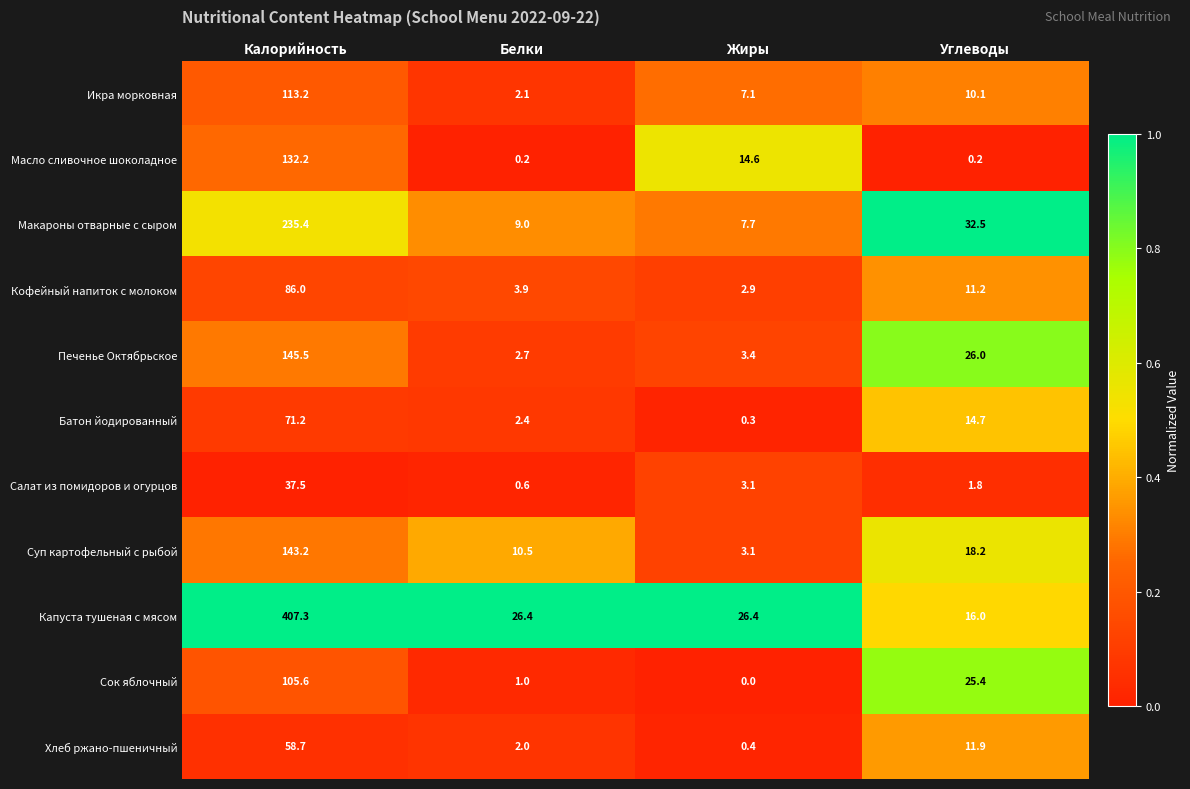

True or false: Суп картофельный с рыбой has a value of 4.4 at Жиры.

False